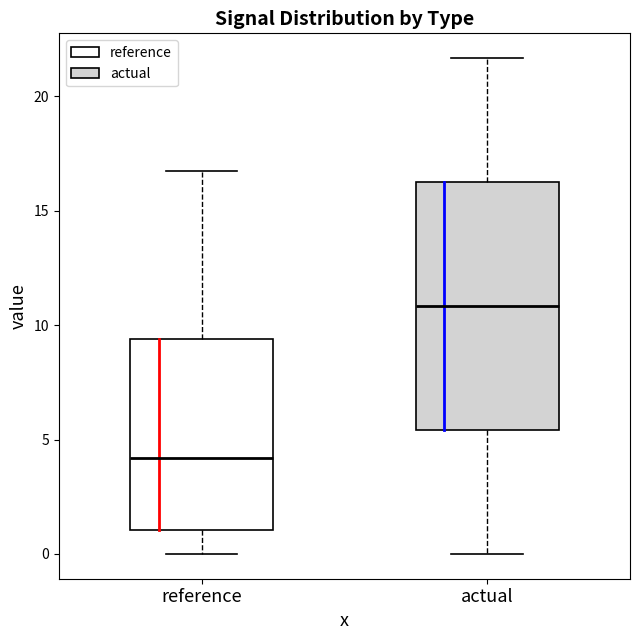

Comparing the boxes themselves (not the whiskers), which one is the tallest?

actual